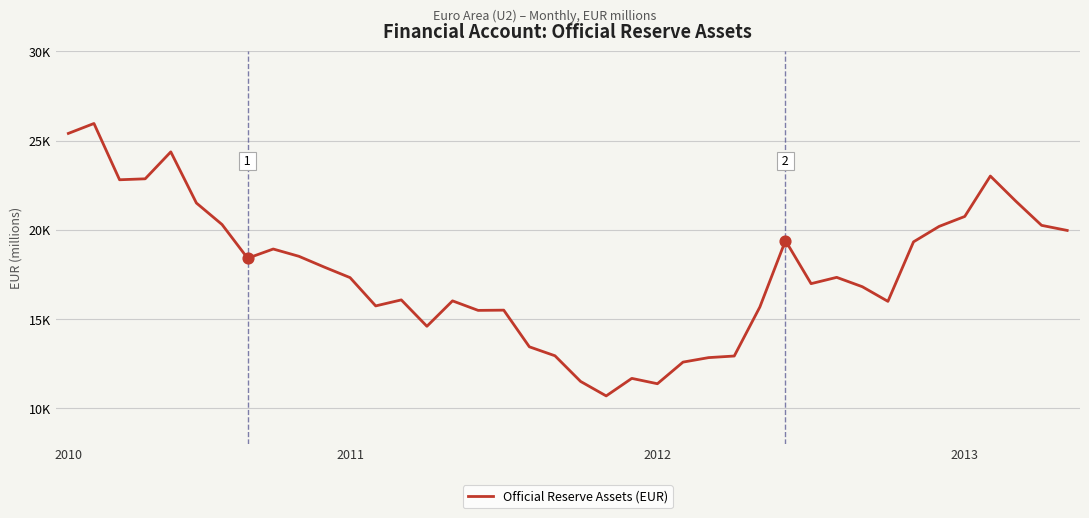

Does the chart have visible grid lines?

Yes